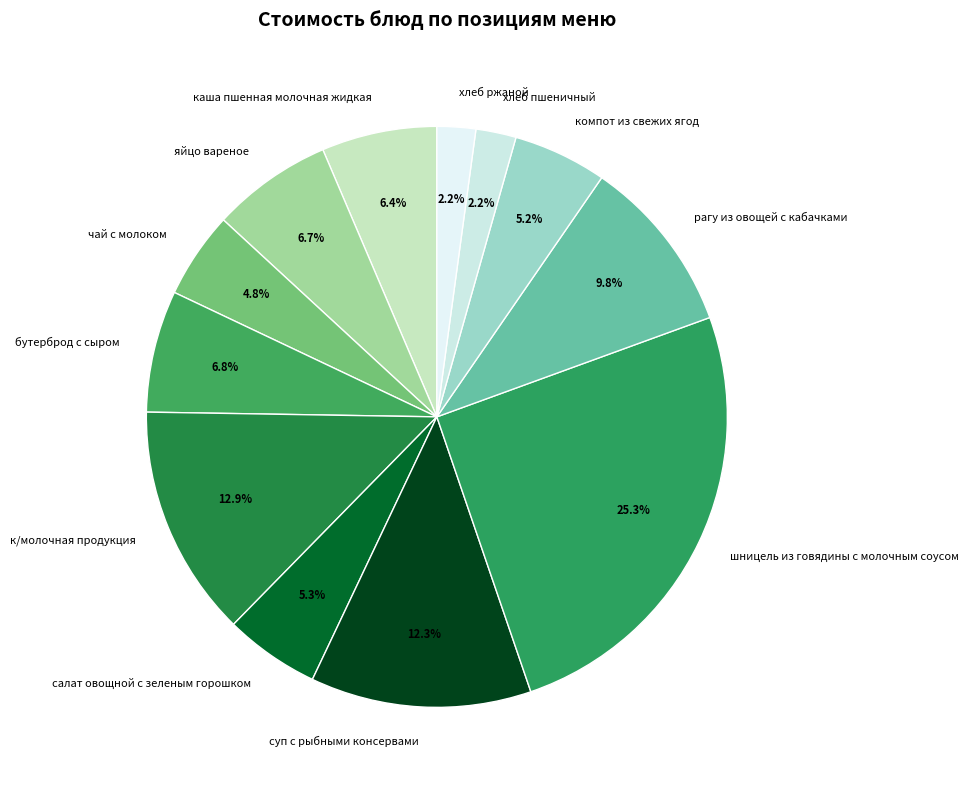

How many segments does this pie chart have?

12